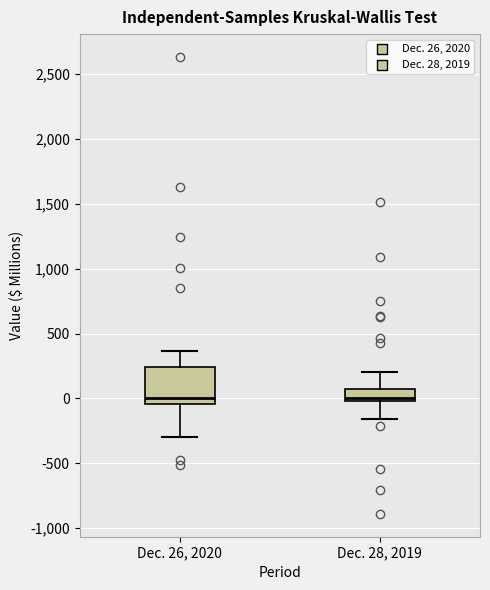

Where does the lower whisker of the box for Dec. 28, 2019 end on the y-axis? The values are not printed on the chart, so give them approximately, as read against the axis.

-150